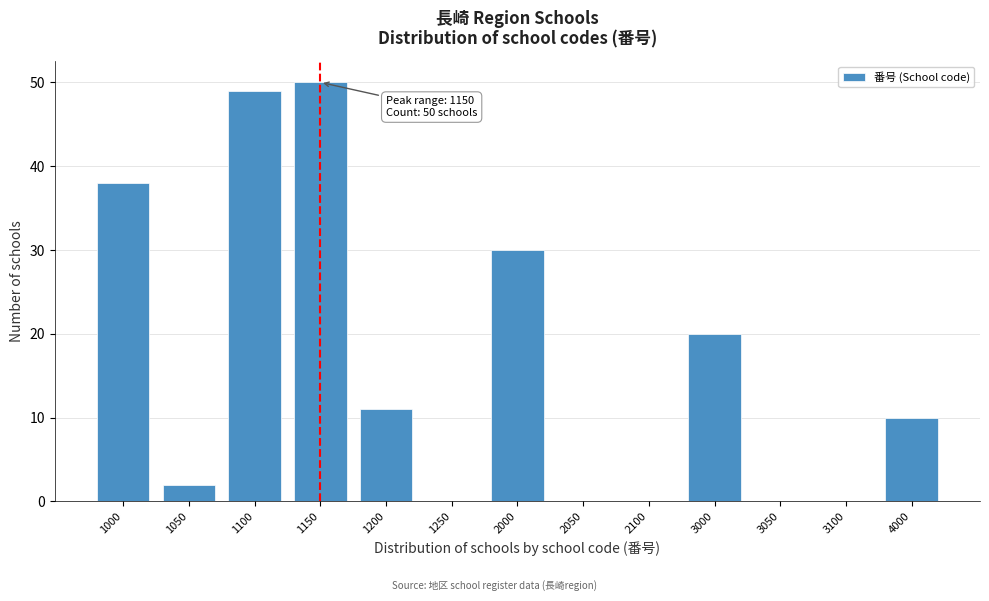

Reading right to left, transcribe all the data shown in this chart.

4000=10	3100=0	3050=0	3000=20	2100=0	2050=0	2000=30	1250=0	1200=11	1150=50	1100=49	1050=2	1000=38